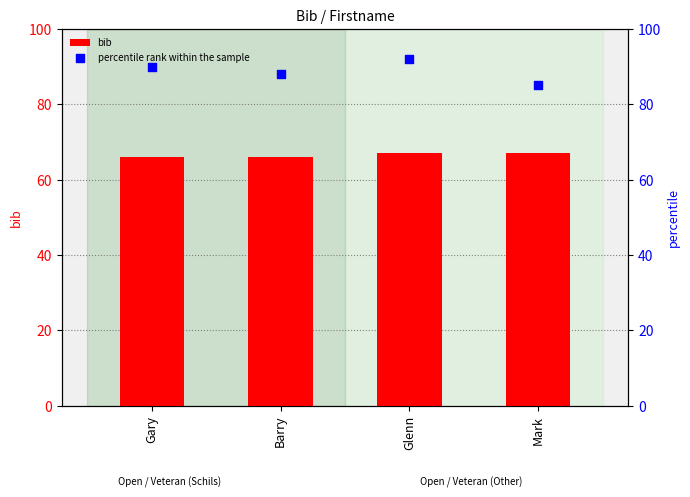

Which series has the largest total across all categories?

percentile rank within the sample